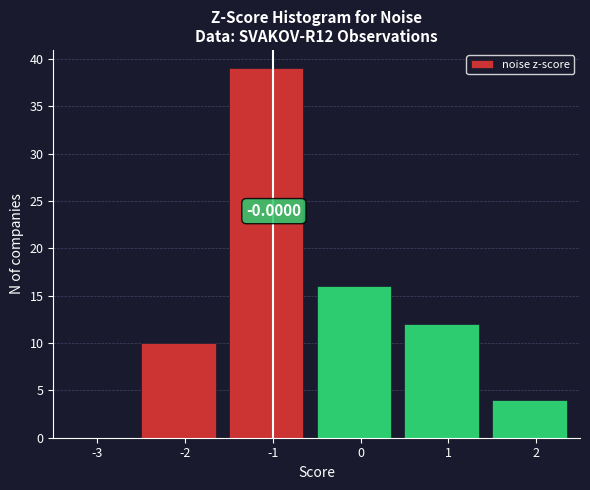

What is the change in value from -2 to -1?

+29